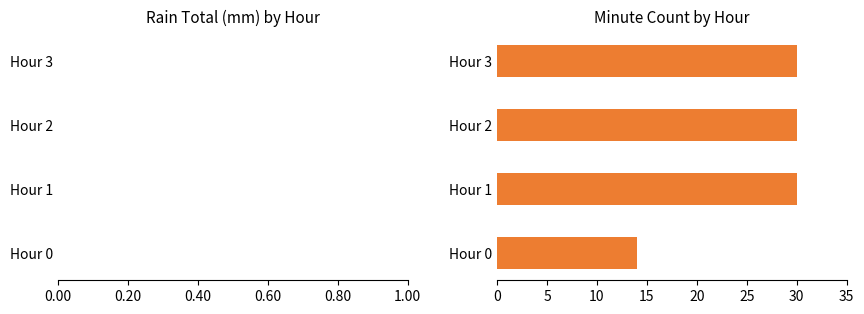

How many bars are there in total?

4